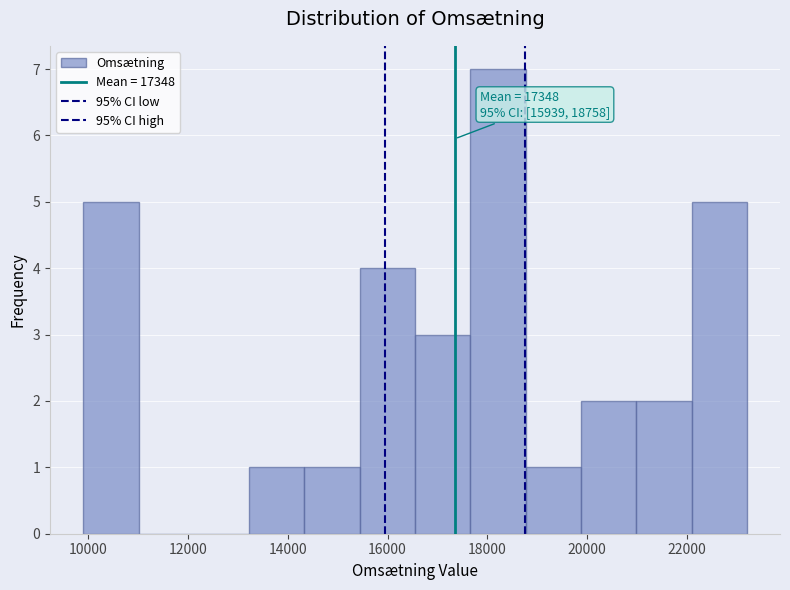

Which range on the x-axis has the tallest bar?

17600 to 18800